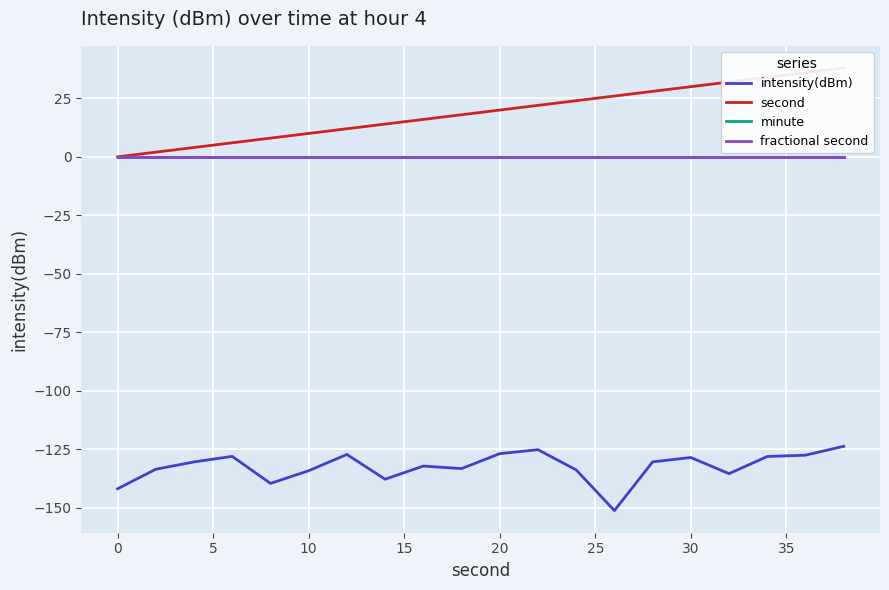

Which series has the widest spread of values?

second